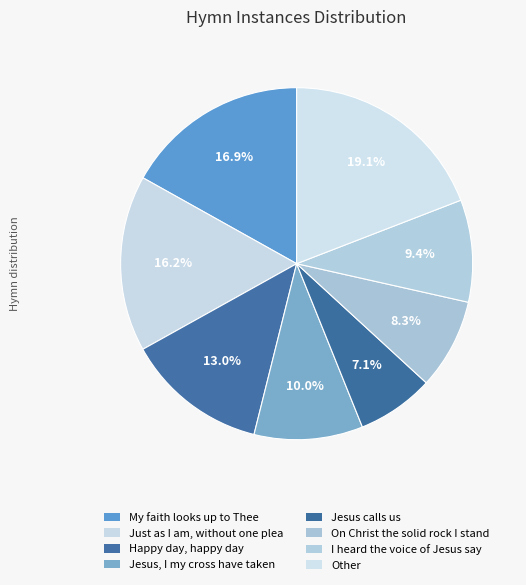

To the nearest percent, what is the difference between the largest and smallest slice percentages?

12%